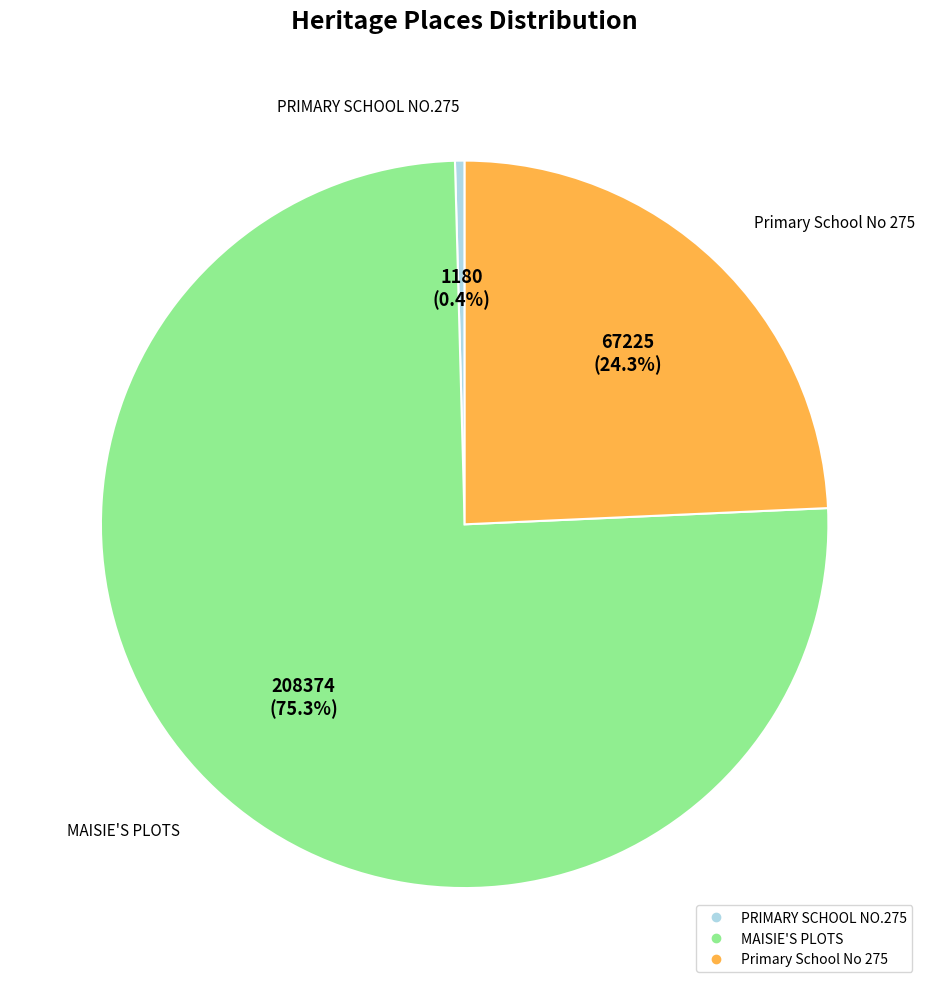

What percentage do Primary School No 275 and PRIMARY SCHOOL NO.275 together represent?

24.7%